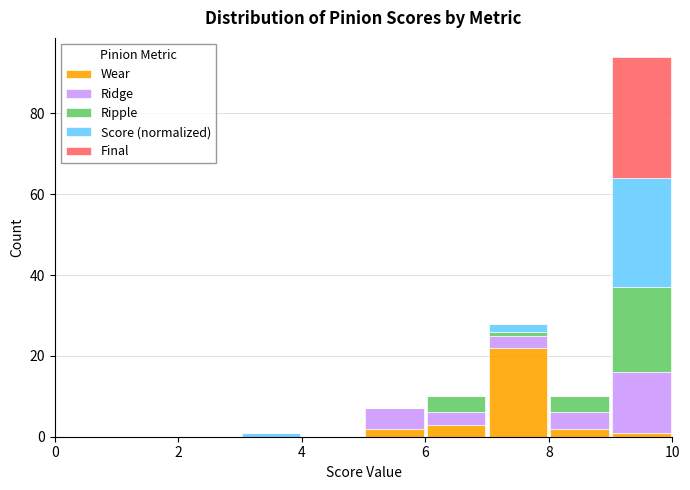

Which range on the x-axis has the tallest stacked bar (by total height)?

9 to 10